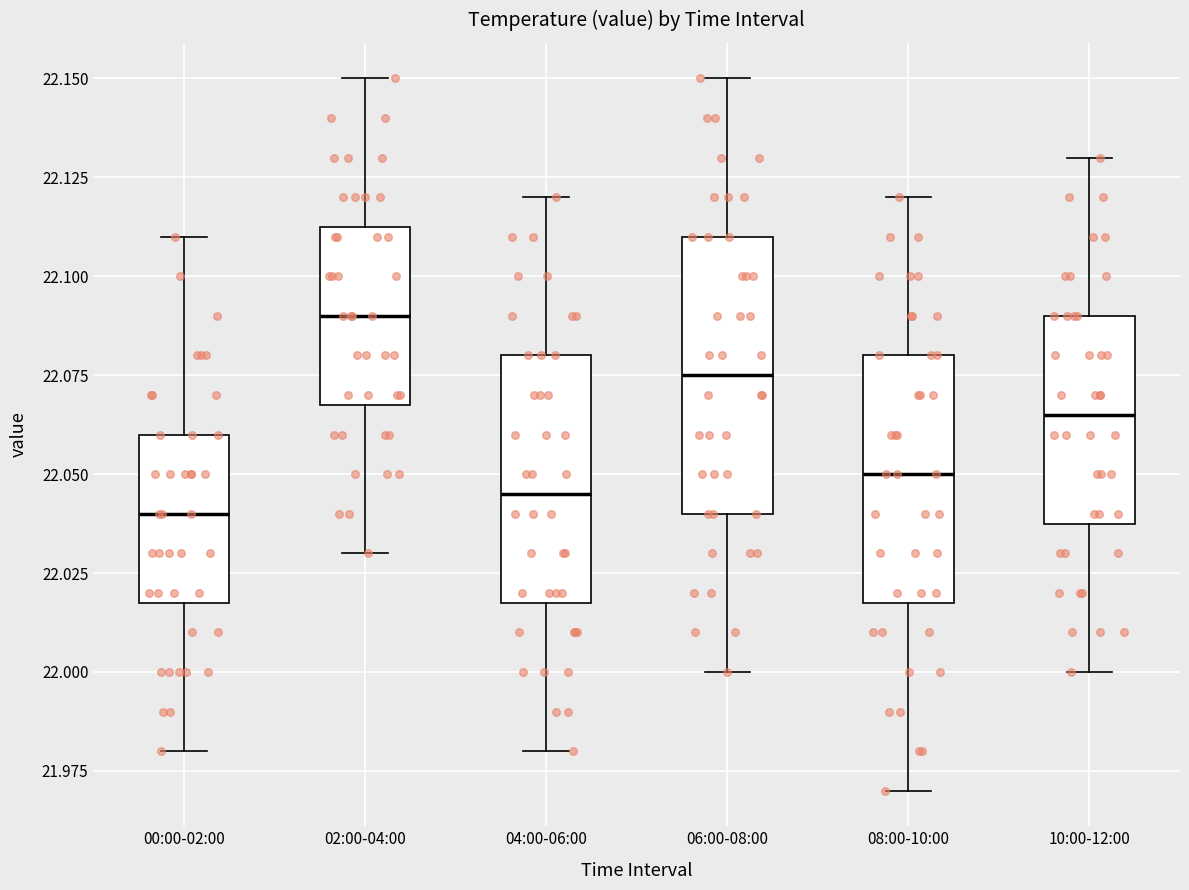

Where does the median line of the box for 10:00-12:00 sit on the y-axis? The values are not printed on the chart, so give them approximately, as read against the axis.

22.065